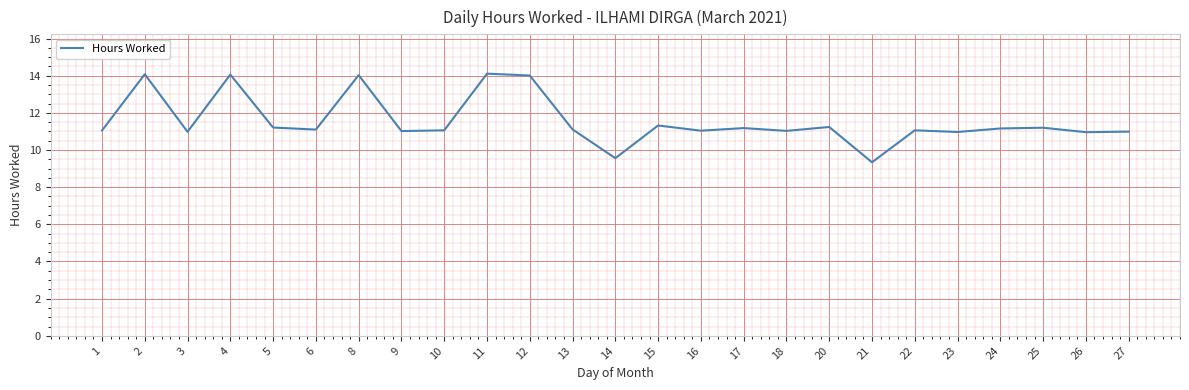

What is the approximate value at 1?

11.1